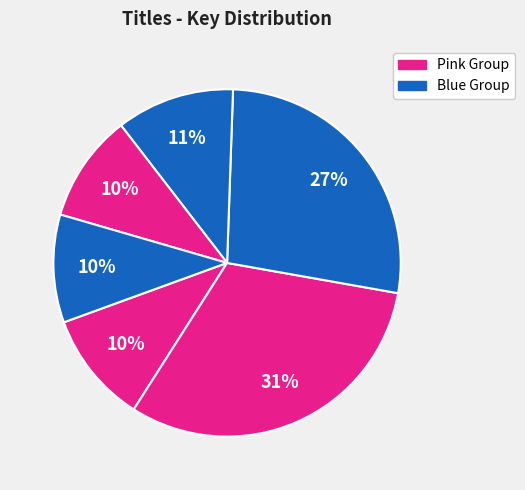

How many slices are in this pie chart?

6